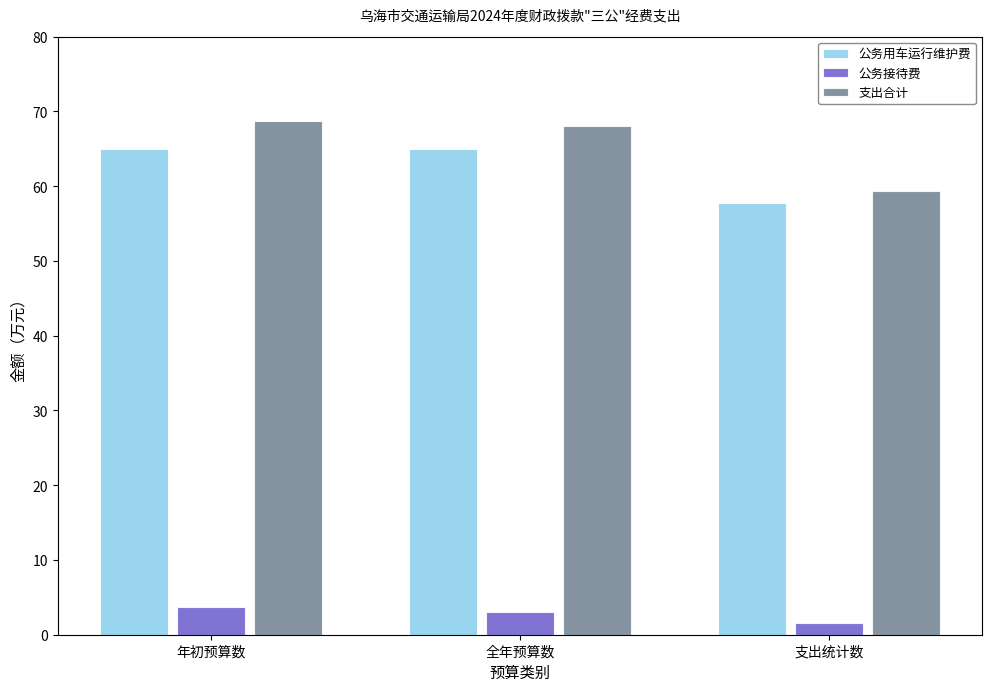

Where does the 公务用车运行维护费 series first go above 64?

年初预算数